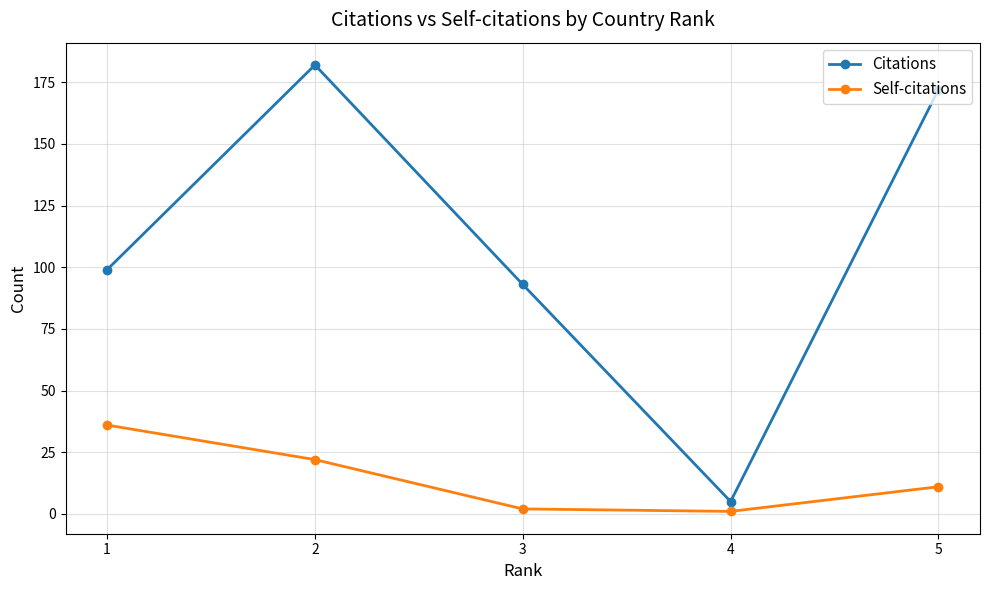

Which series has the widest spread of values?

Citations